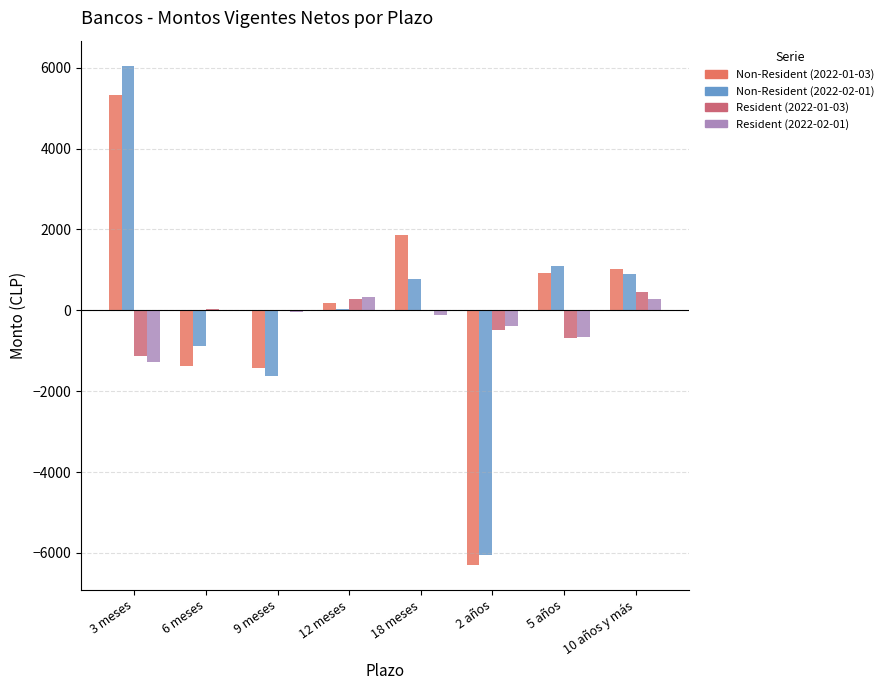

What is the value of the Non-Resident (2022-02-01) bar at the 1st from the left?

6049.8